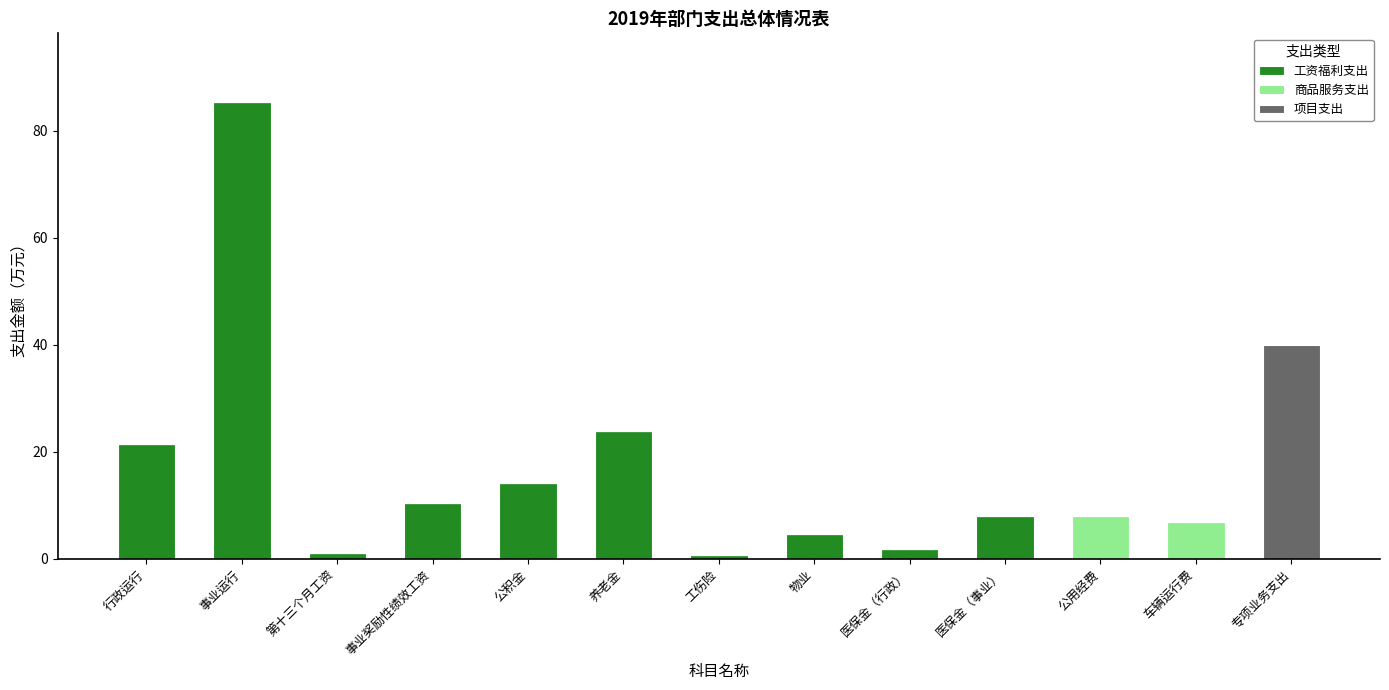

Is it true that 工资福利支出 equals 85.4 at 事业运行?

True